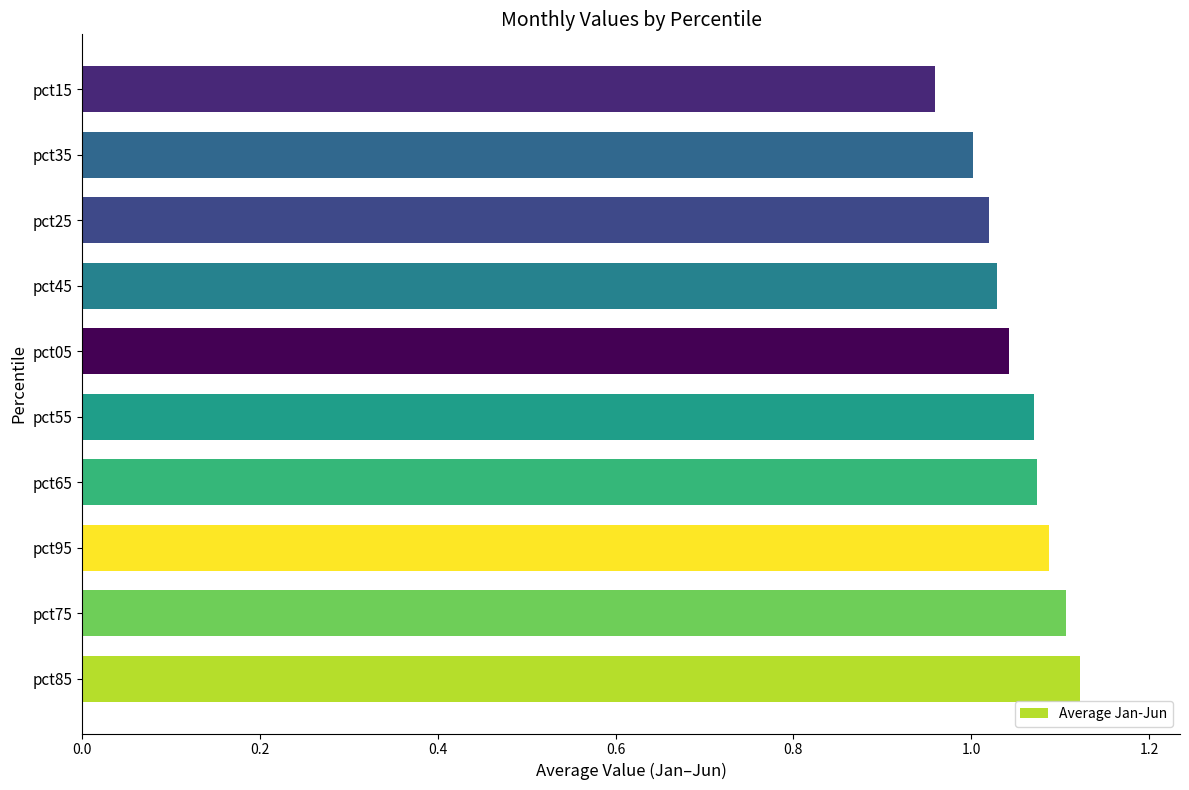

The value at pct35 is 1.0. True or false?

True